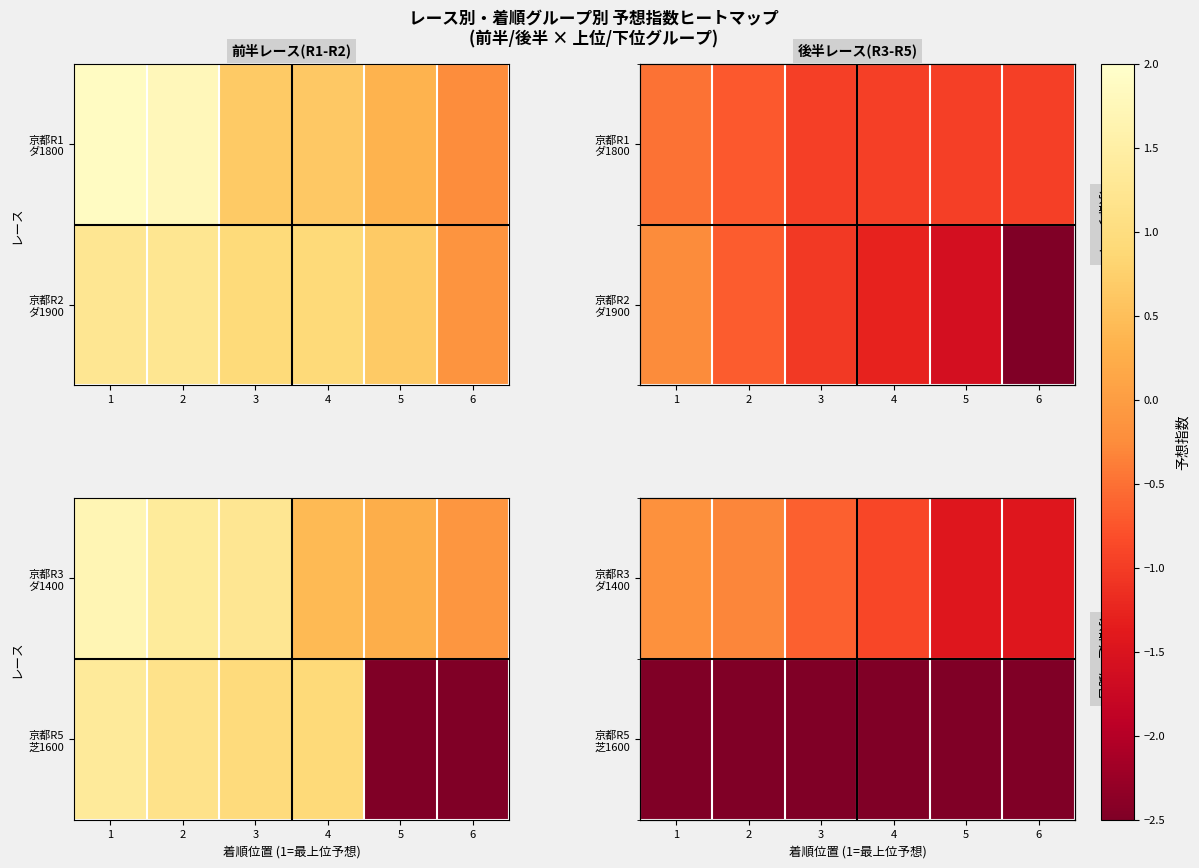

Which category has the highest value in the 京都R3 ダ1400 series?

1